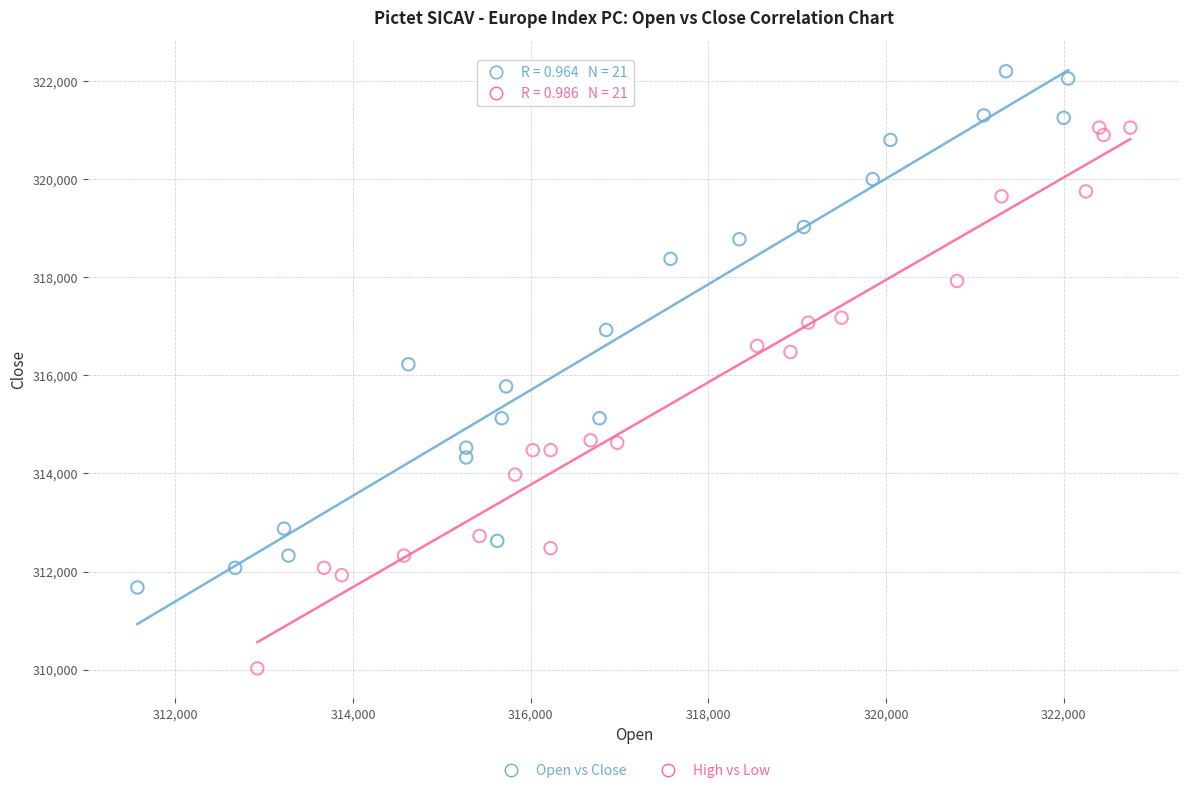

Which series has the largest Y range (max minus min)?

High vs Low